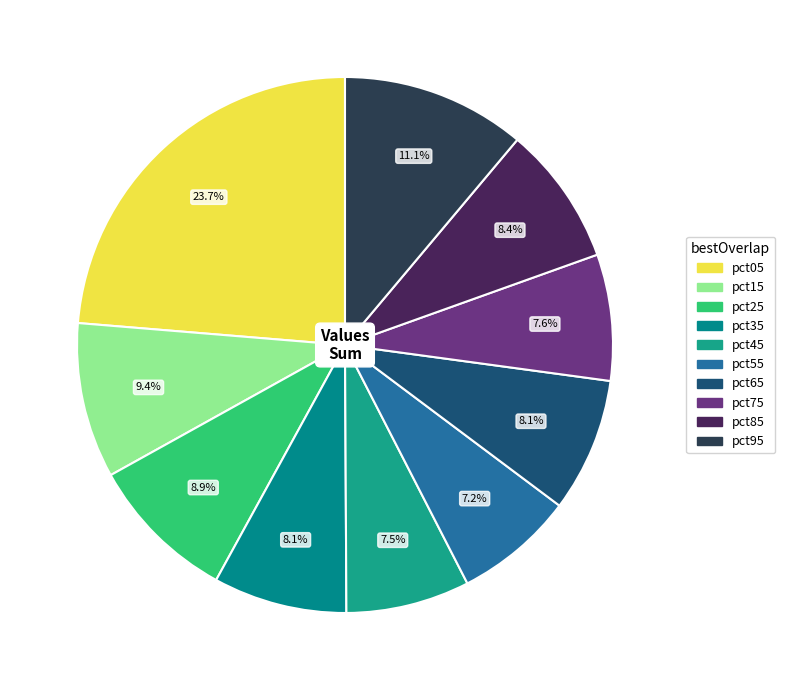

What portion of the pie excludes pct65?

91.9%